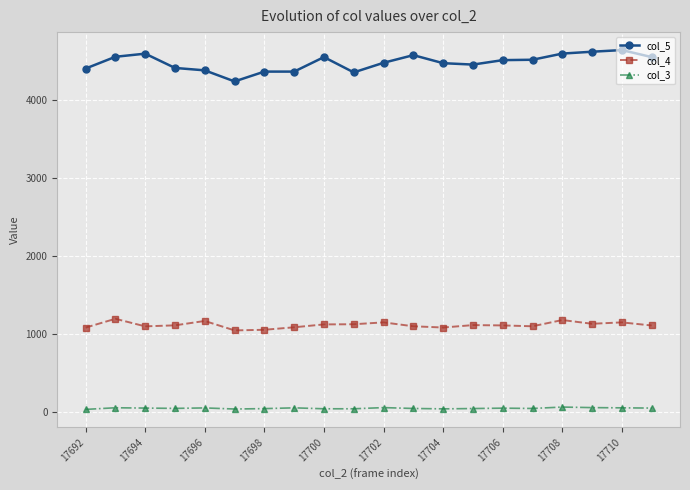

Is this an area chart (filled region under the line)?

No